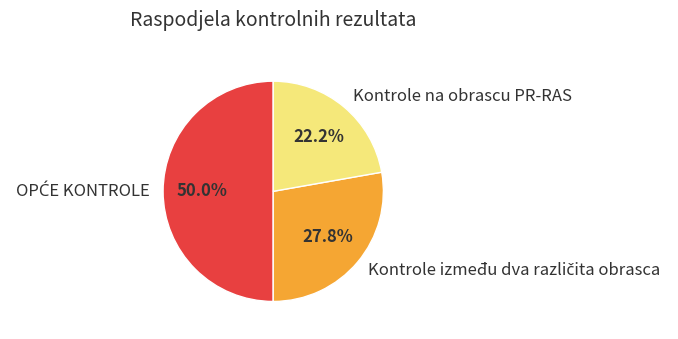

Count the number of slices in the pie.

3